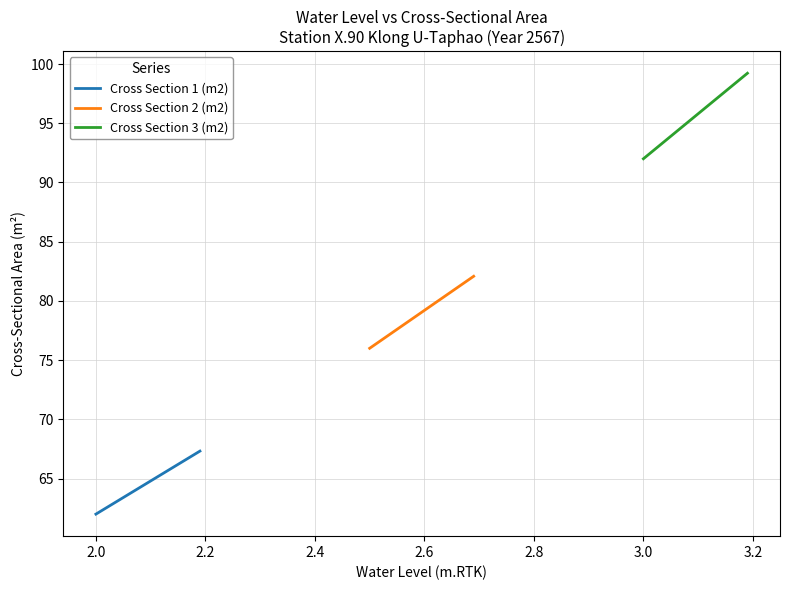

The Cross Section 2 (m2) series shows 126.4 at 14. True or false?

False